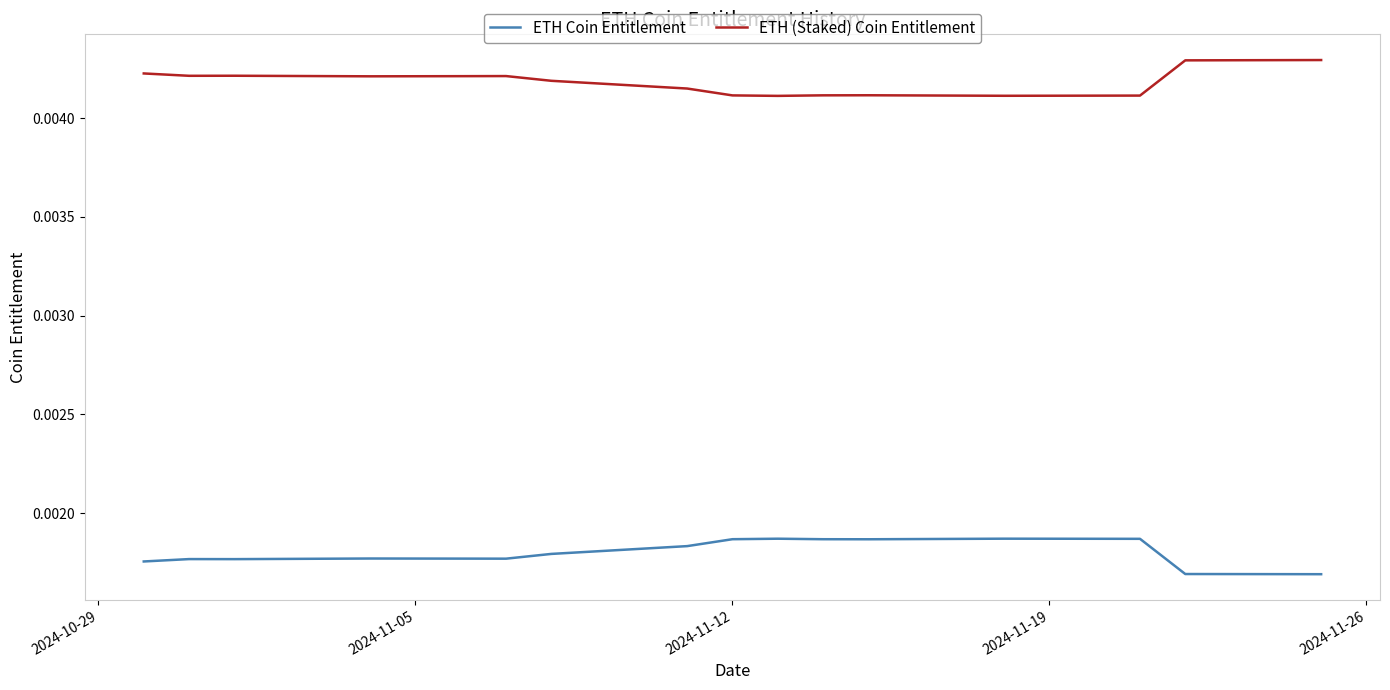

List the series in order of their overall mean, lowest first.

ETH Coin Entitlement, ETH (Staked) Coin Entitlement